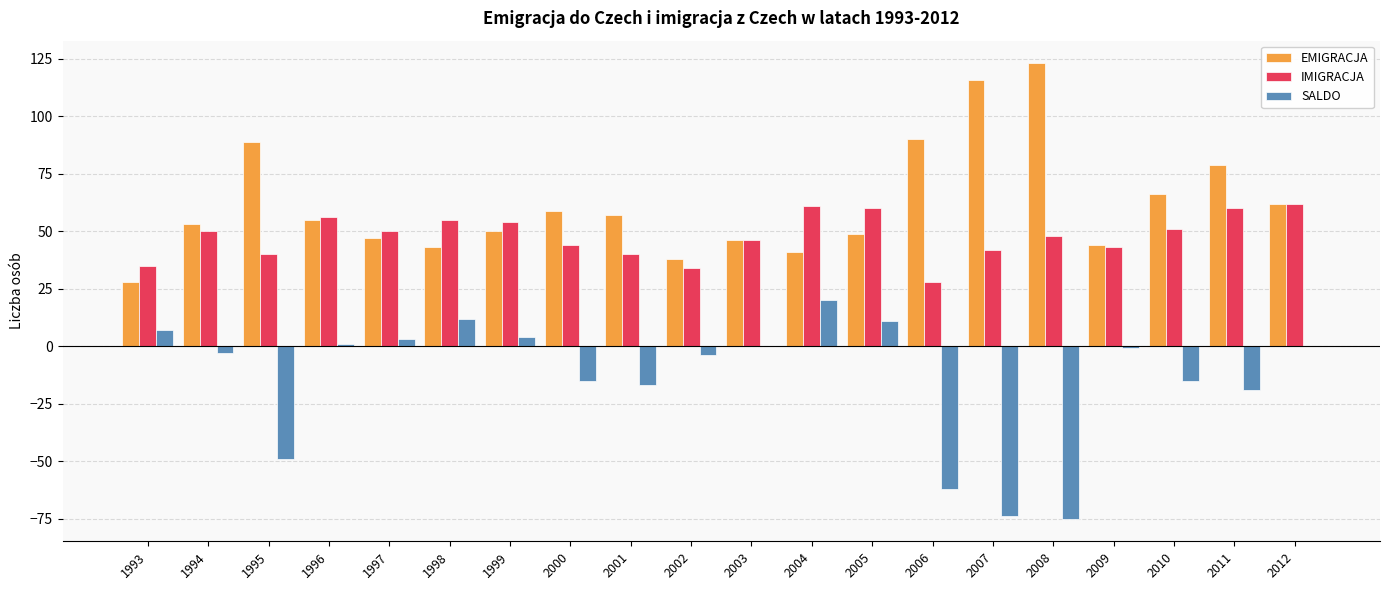

At which category does the chart reach its peak across all series?

2008